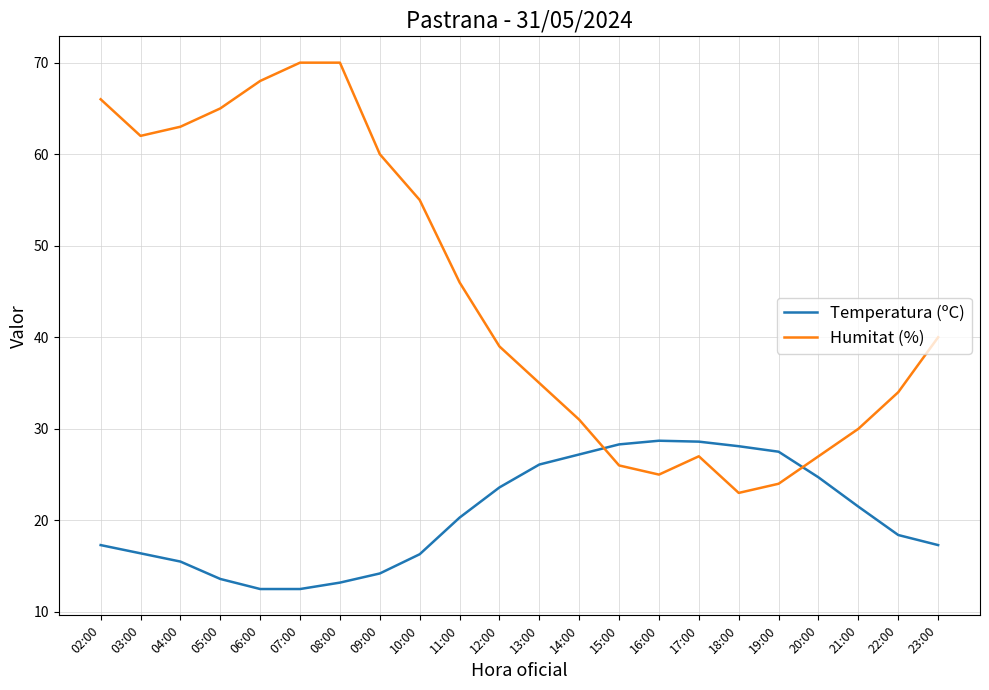

What is the highest value of the Humitat (%) series?

70.0